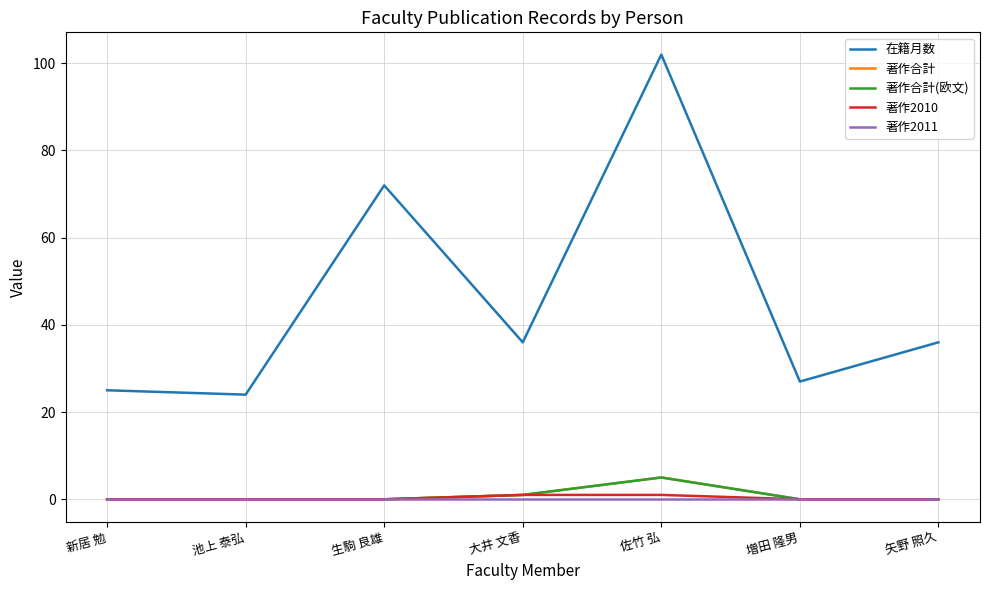

Does the chart have visible grid lines?

Yes